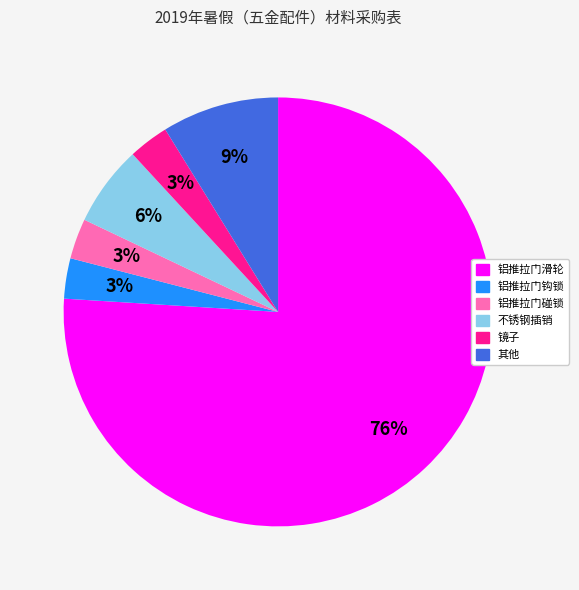

Is the sum of 铝推拉门滑轮 and 铝推拉门碰锁 greater than half?

Yes